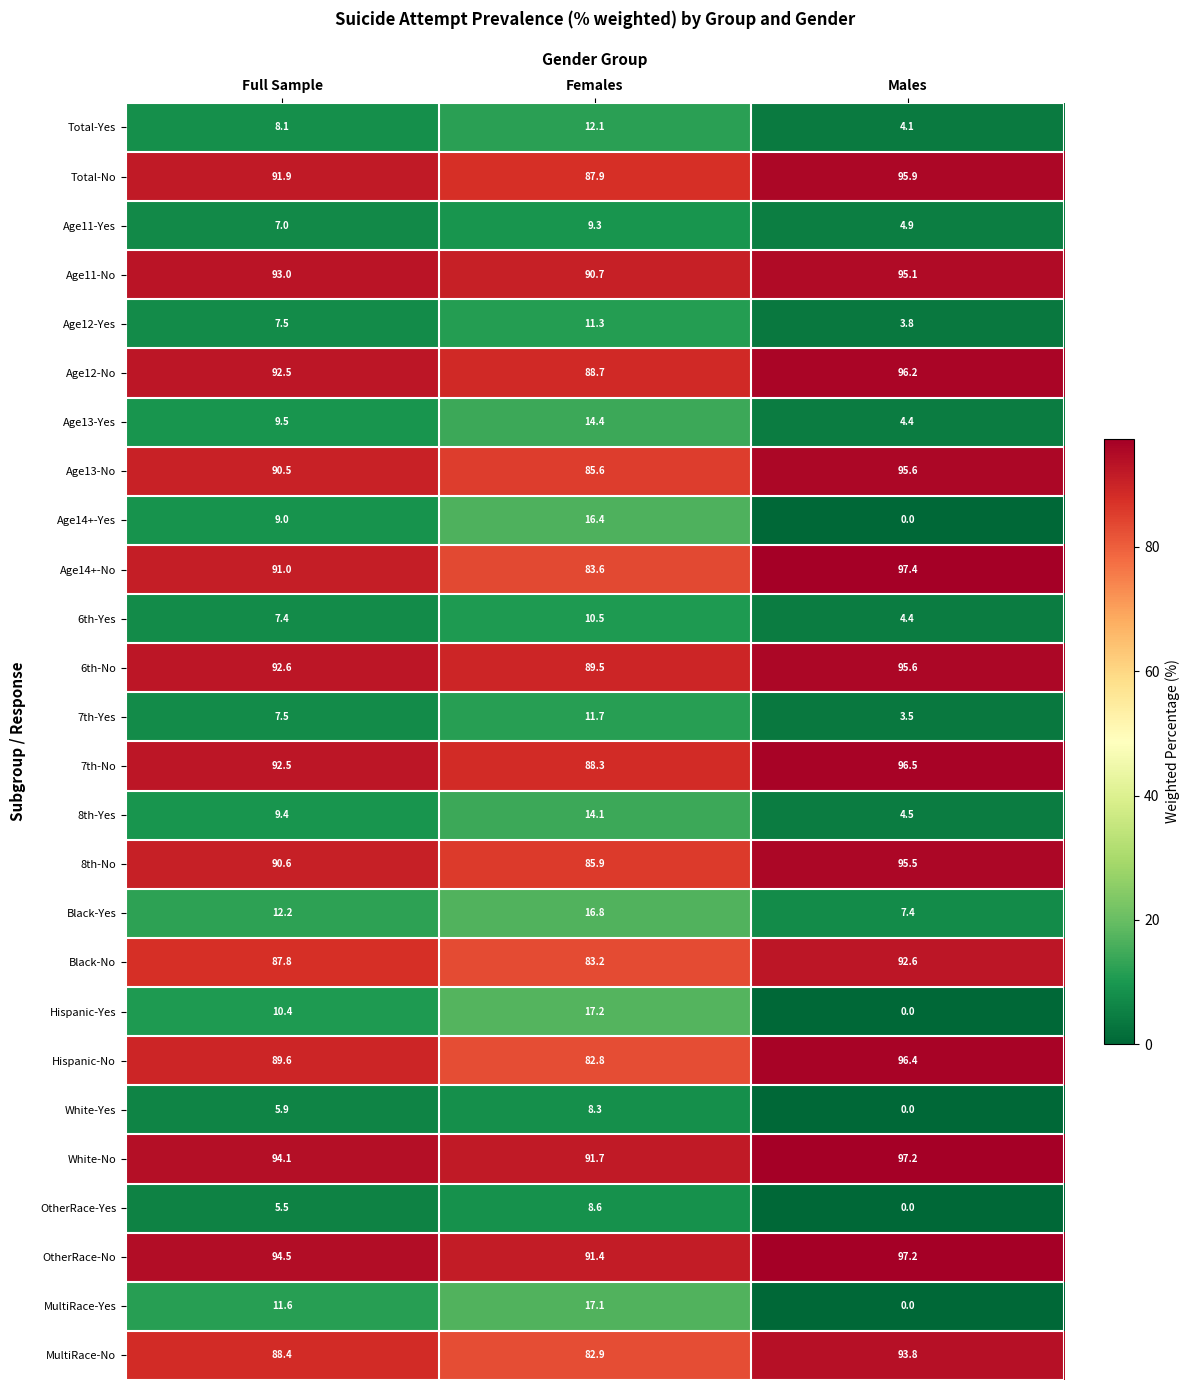

At how many categories does at least one series exceed 10?

3